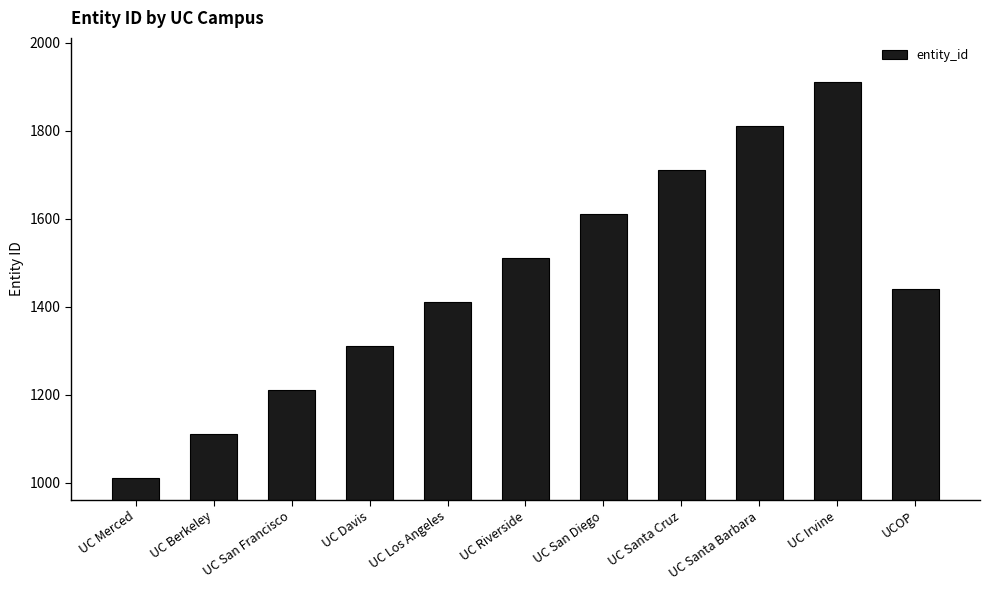

Reading right to left, what are all the values shown in this chart?

UCOP=1441	UC Irvine=1911	UC Santa Barbara=1811	UC Santa Cruz=1711	UC San Diego=1611	UC Riverside=1511	UC Los Angeles=1411	UC Davis=1311	UC San Francisco=1211	UC Berkeley=1111	UC Merced=1011